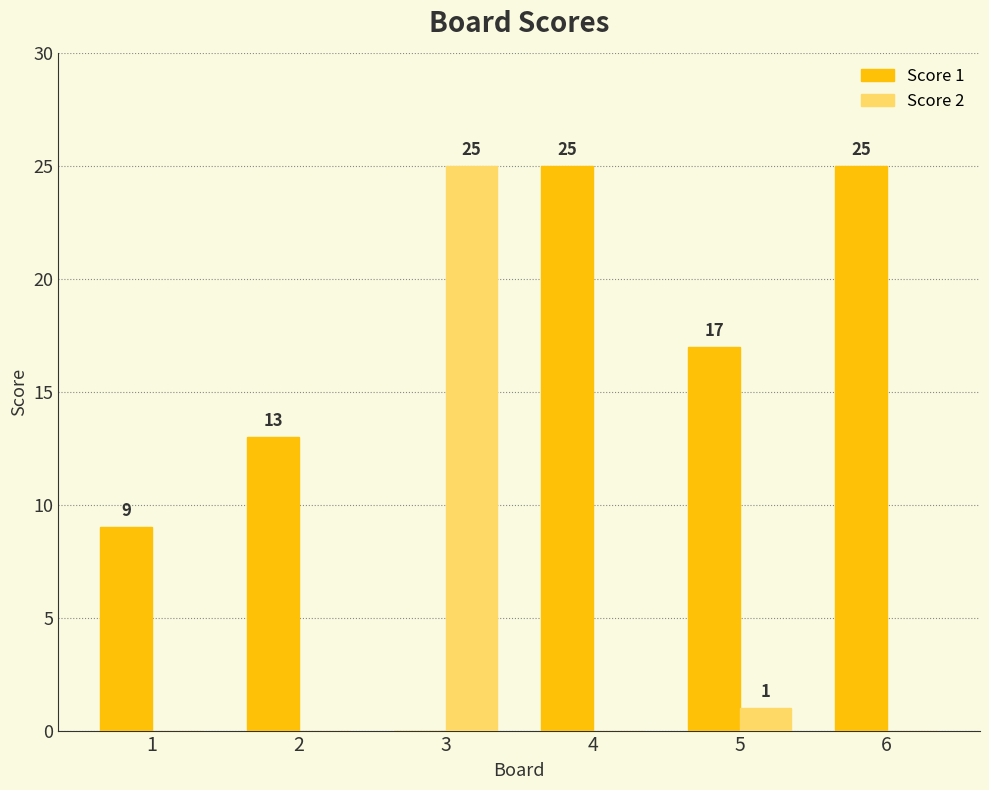

How many groups of bars are there?

6